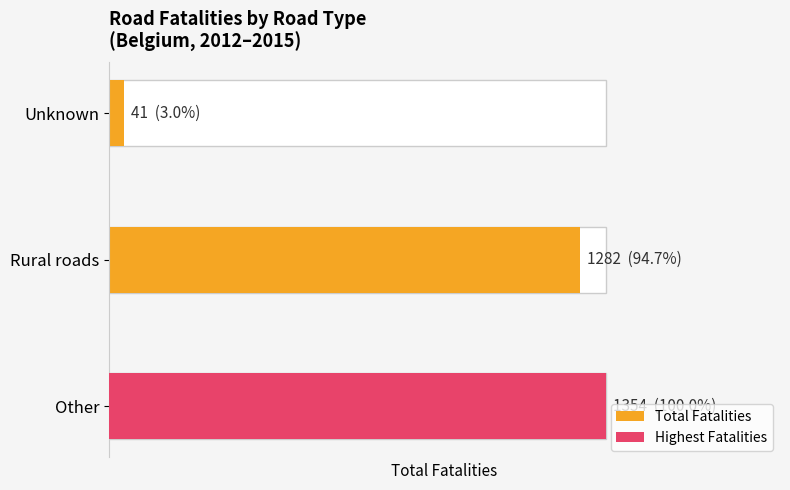

What is the average value?

892